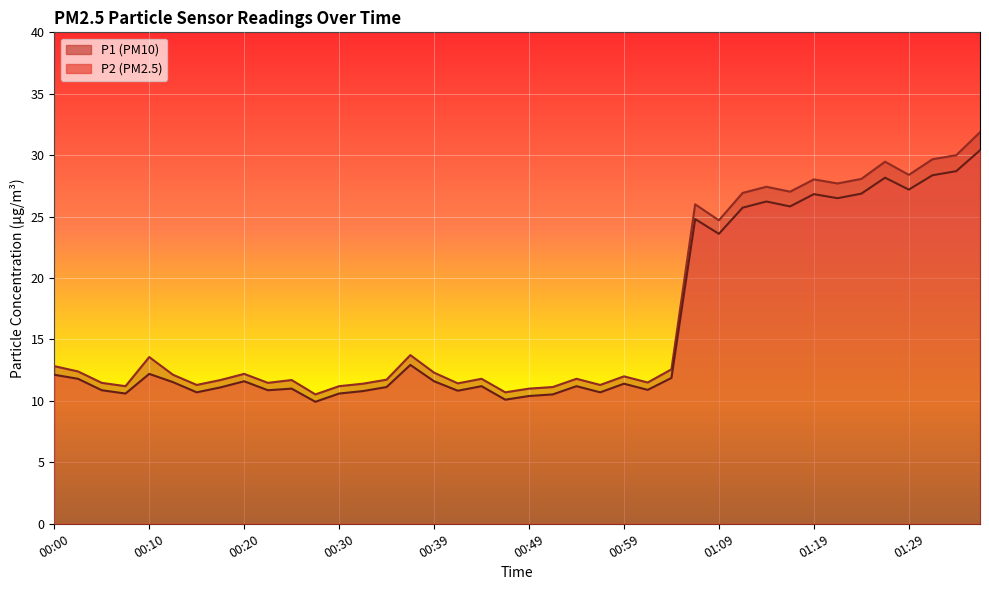

What is the difference between the highest and lowest values at 01:36?

1.5